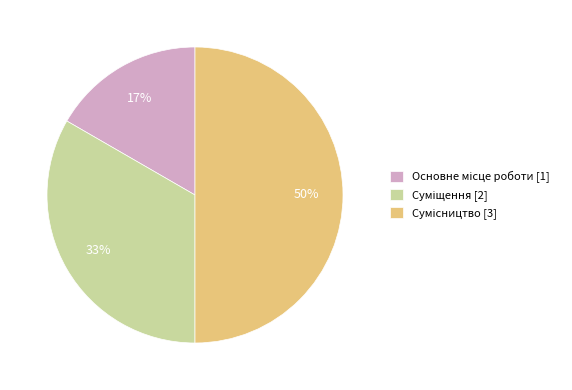

To the nearest percent, what is the difference between the largest and smallest slice percentages?

33%